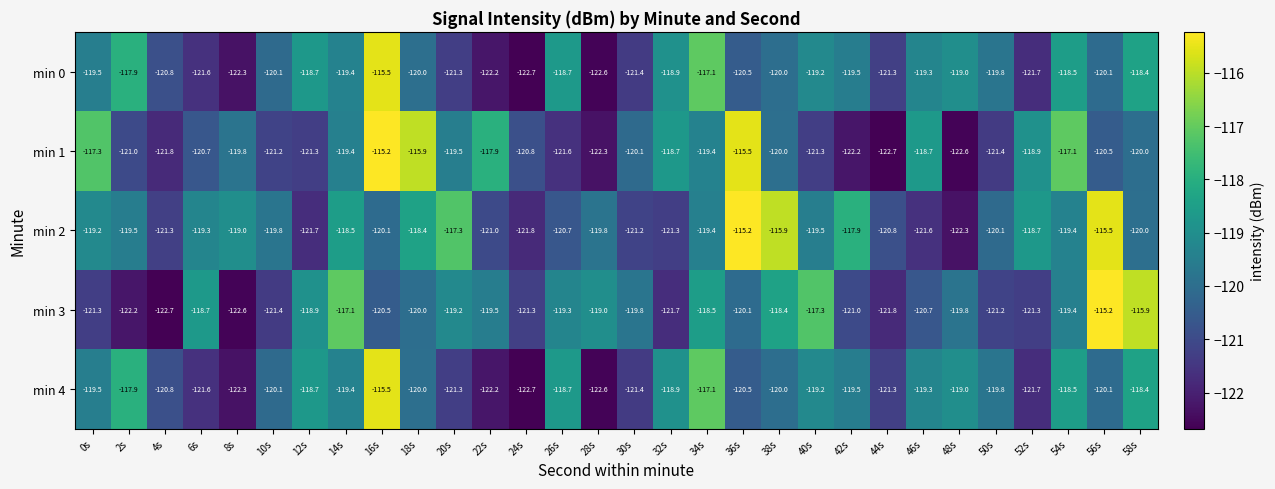

What is the lowest value of the min 4 series?

-122.7